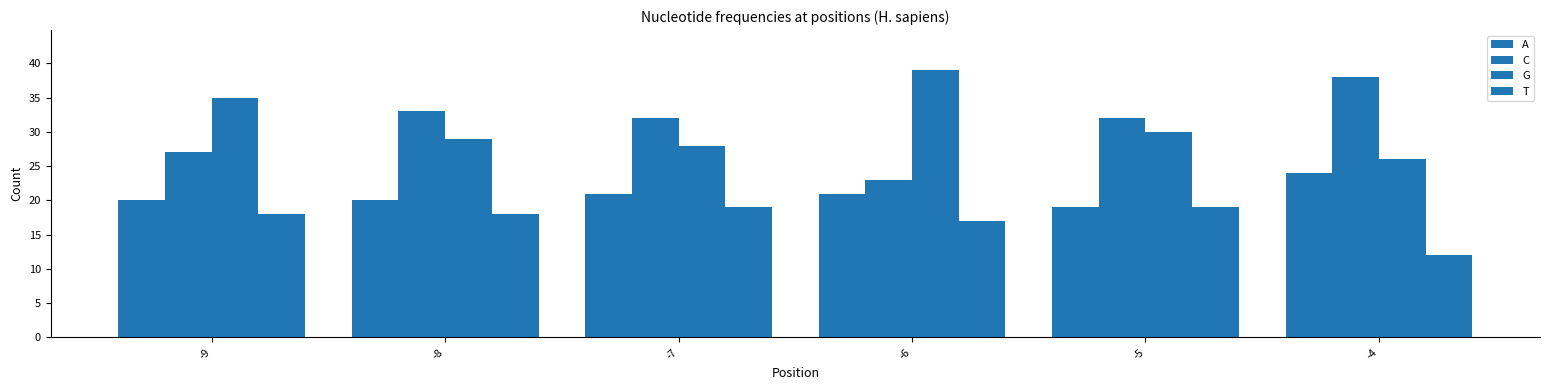

The A series shows 21 at -6. True or false?

True